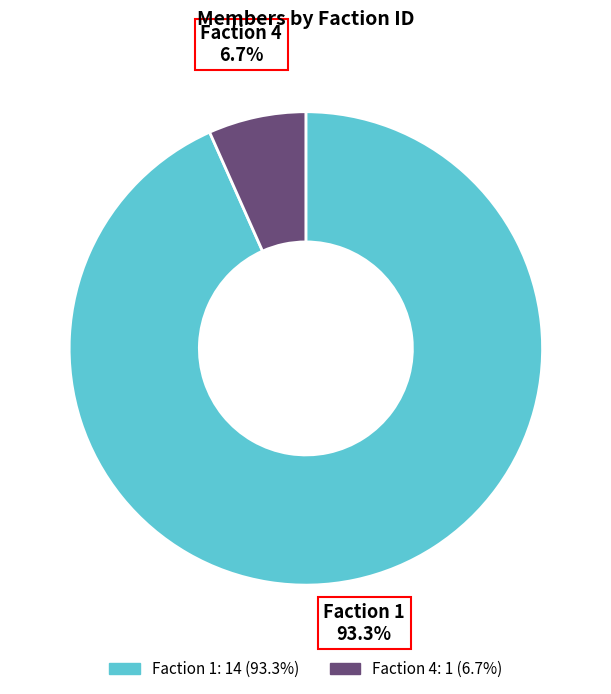

Count the number of slices in the pie.

2